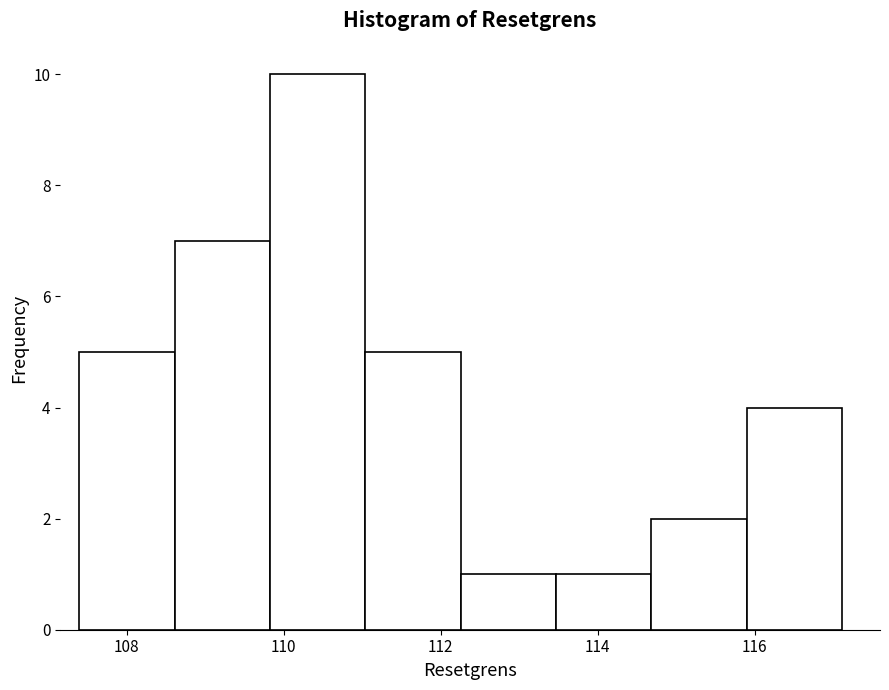

Reading left to right, transcribe this chart: for each bar, give the range it covers on the x-axis and its height. Neither the bar edges nor the heights are printed on the chart, so give them approximately, as read against the axes.

107.4 to 108.6: 5
108.6 to 109.8: 7
109.8 to 111.0: 10
111.0 to 112.2: 5
112.2 to 113.4: 1
113.4 to 114.6: 1
114.6 to 115.8: 2
115.8 to 117.2: 4